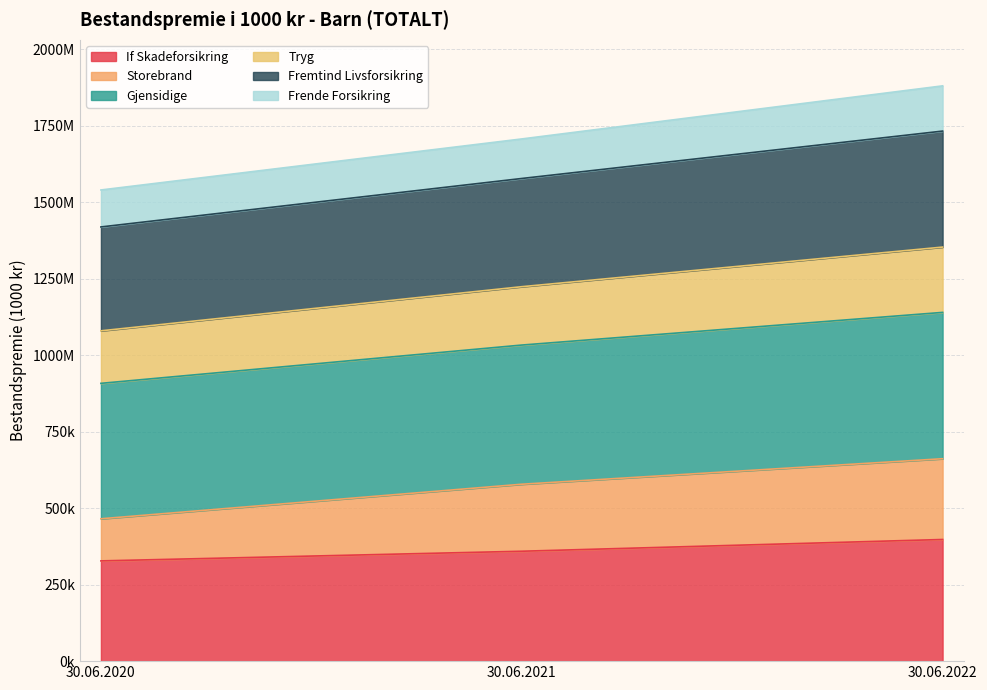

At which category is the sum across all series the highest?

30.06.2022